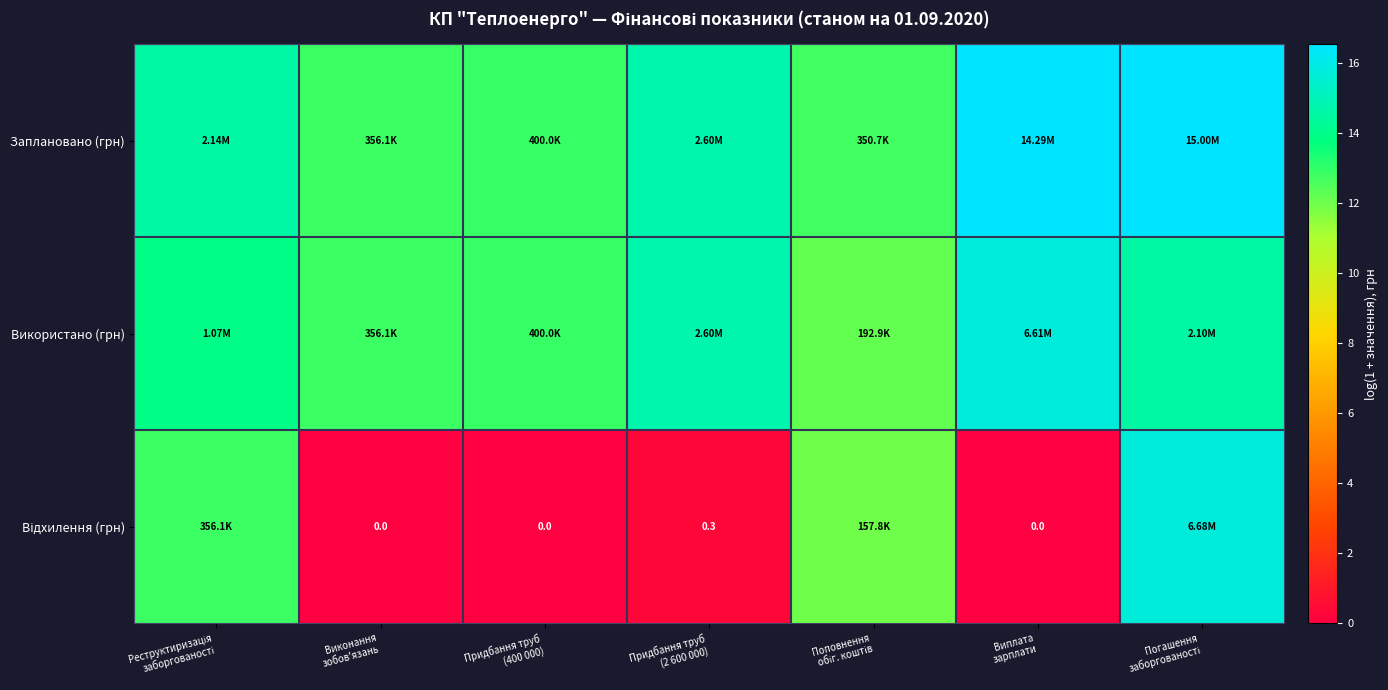

At how many categories does at least one series exceed 10?

7